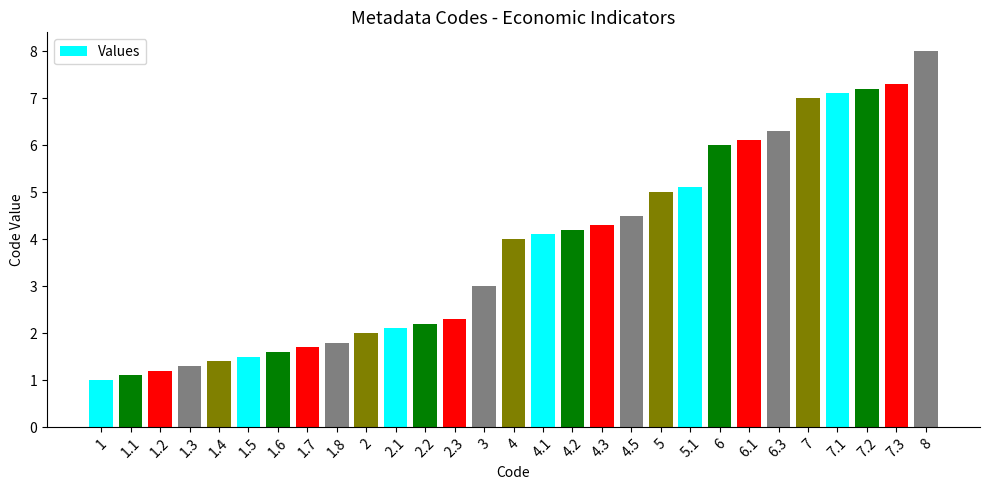

Which has a higher value, 2 or 7.1?

7.1